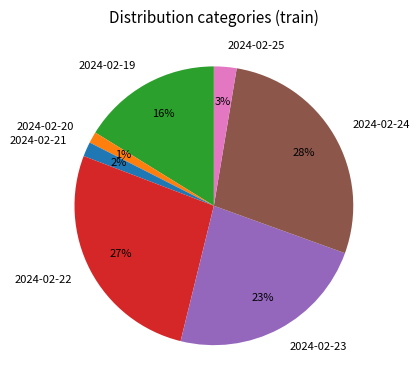

Is there a majority slice in this chart?

No